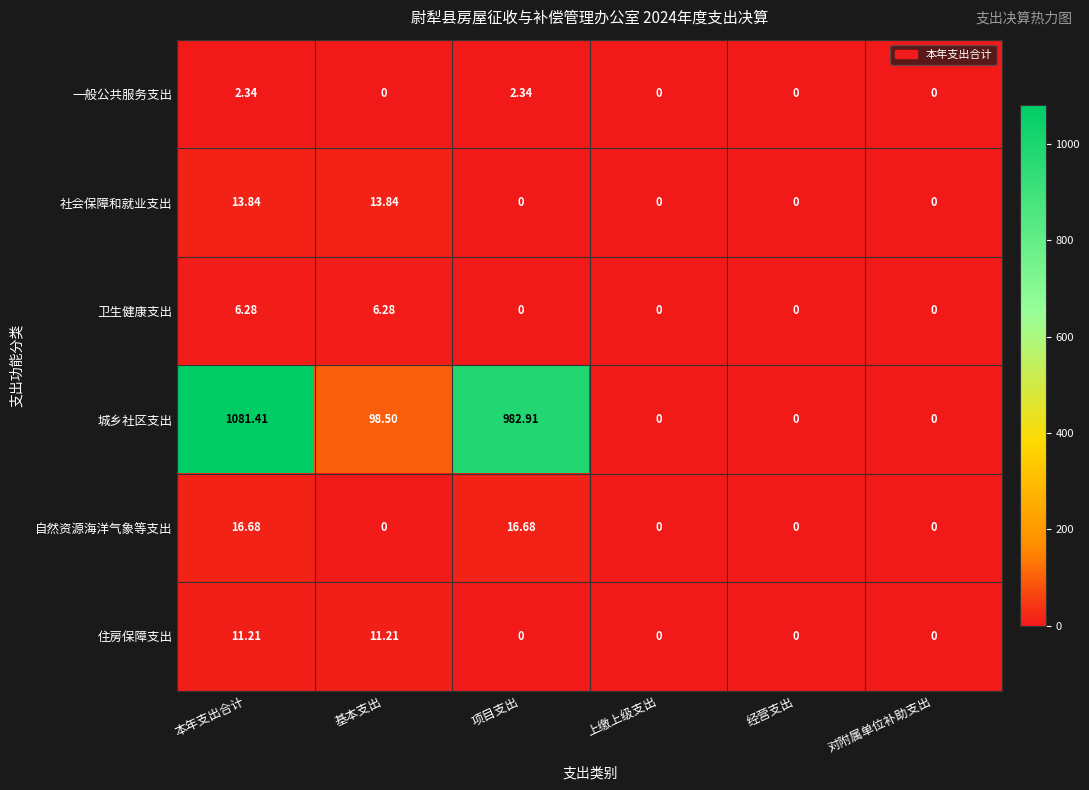

At how many categories does at least one series exceed 193?

2